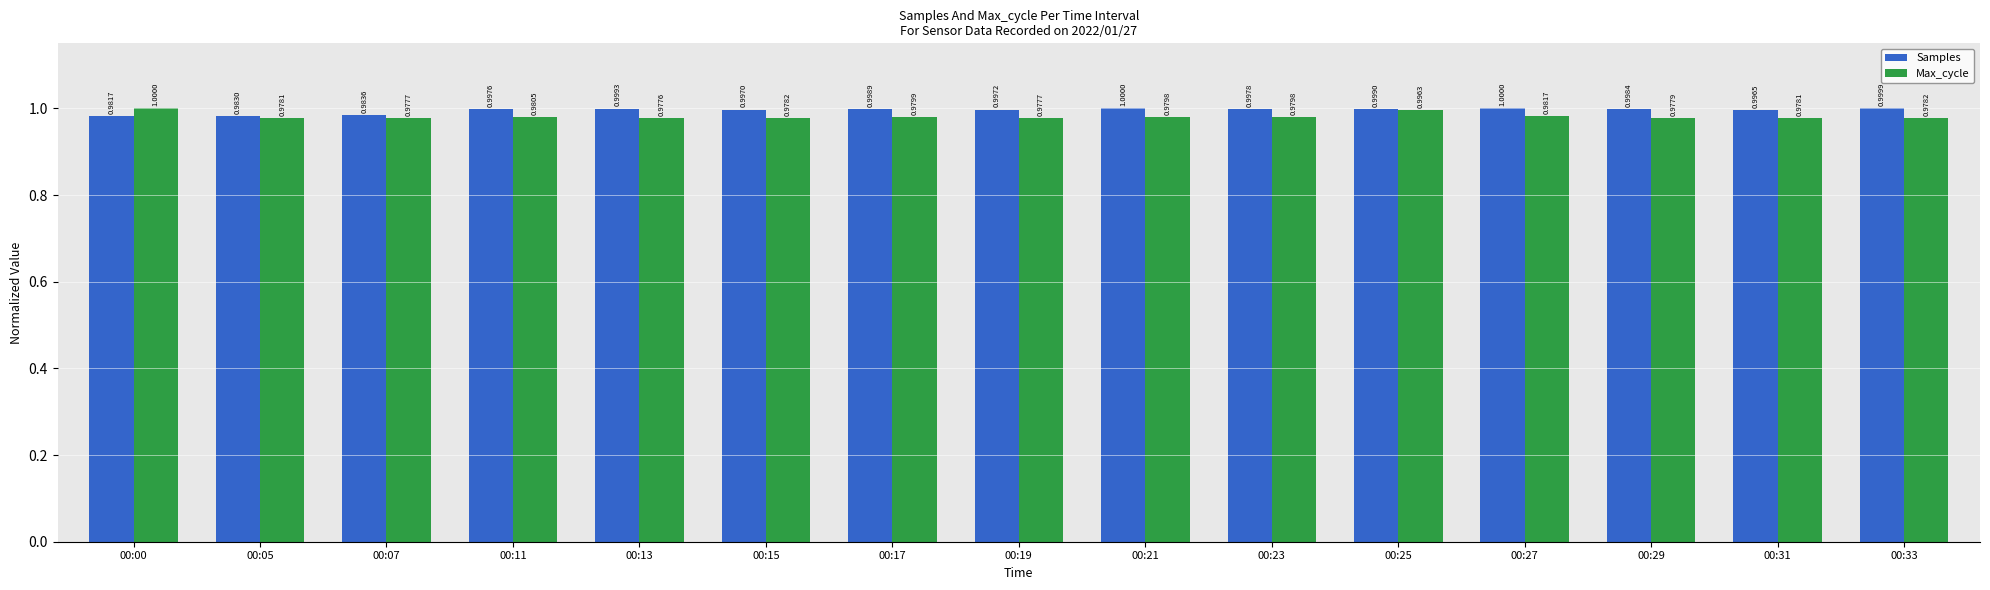

What is the average value of the Samples series?

1.0